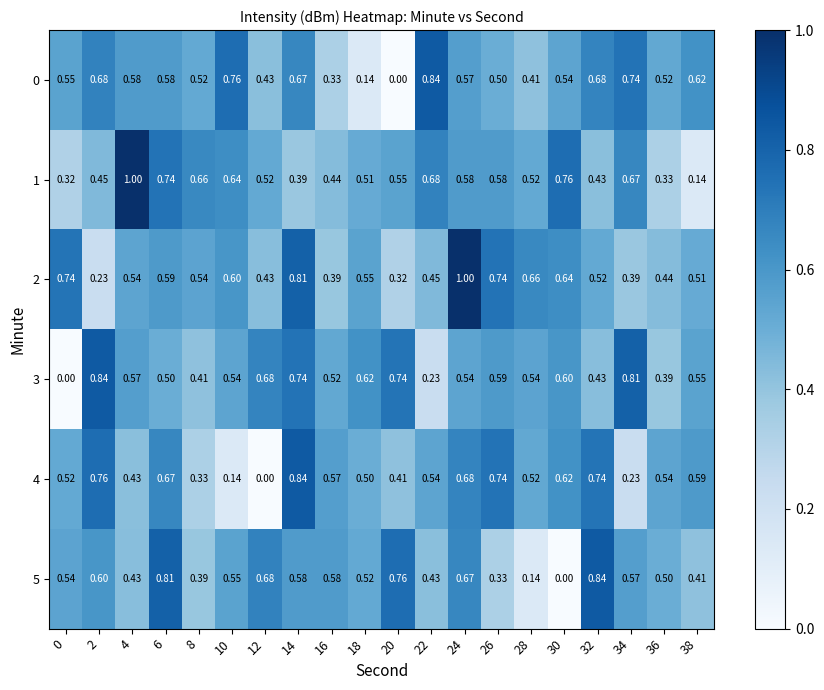

Is the value of 2 at 0 greater than the value of 4 at 0?

Yes